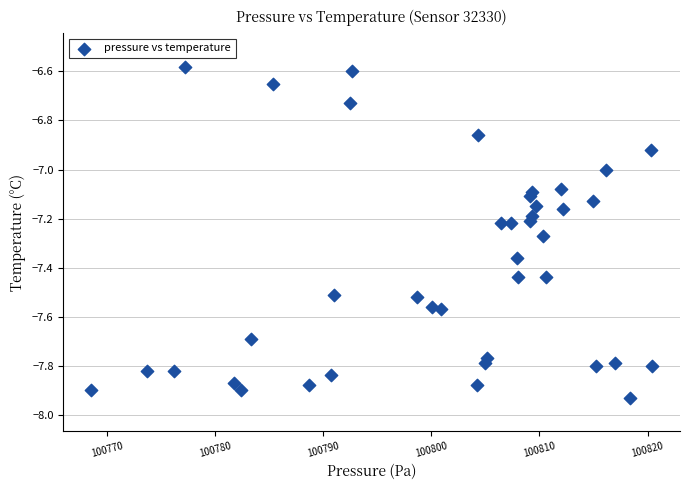

What is the range of X values (max minus min)?

51.9